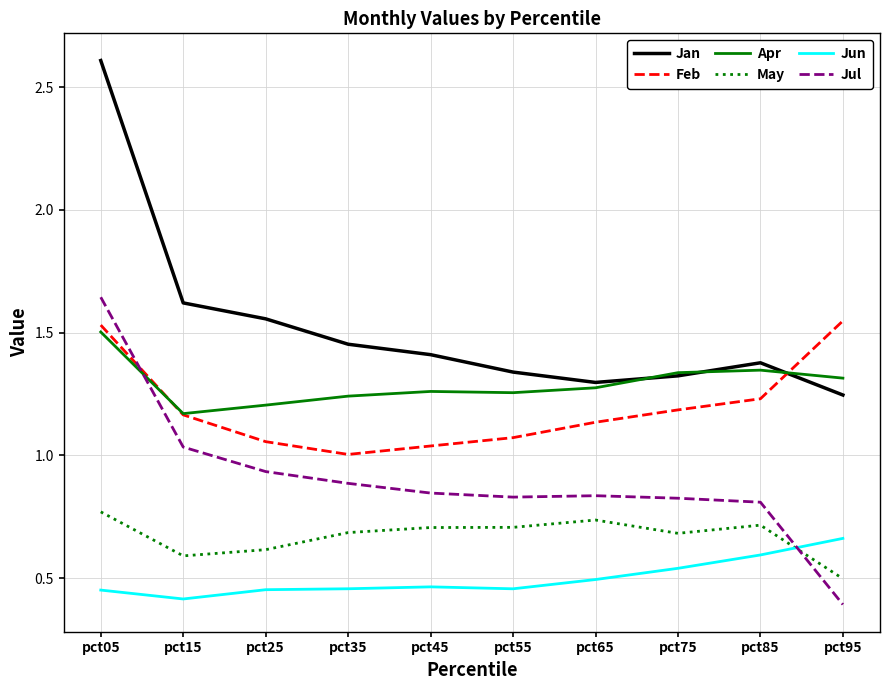

Which series has the widest spread of values?

Jan